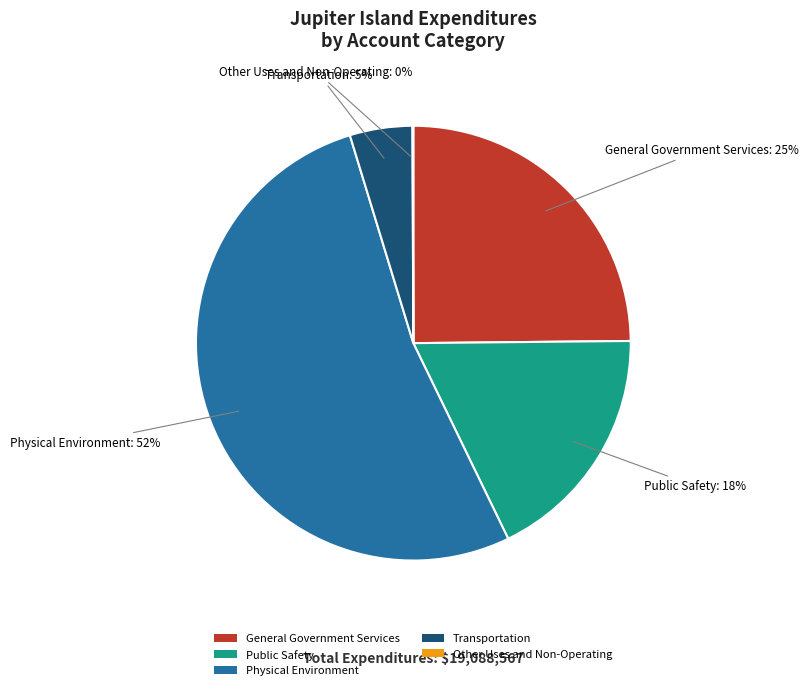

Is there a majority slice in this chart?

Yes